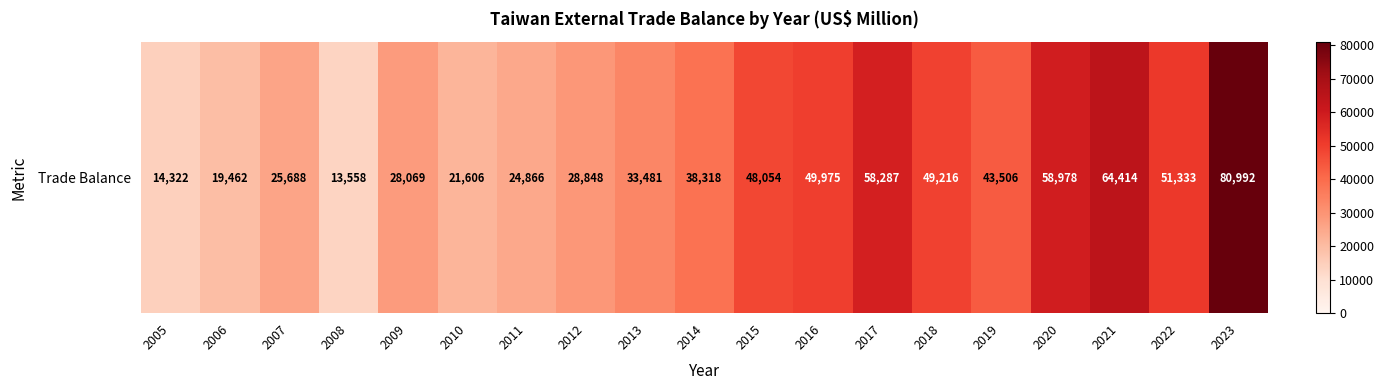

Rank the categories by value from highest to lowest.

2023, 2021, 2020, 2017, 2022, 2016, 2018, 2015, 2019, 2014, 2013, 2012, 2009, 2007, 2011, 2010, 2006, 2005, 2008